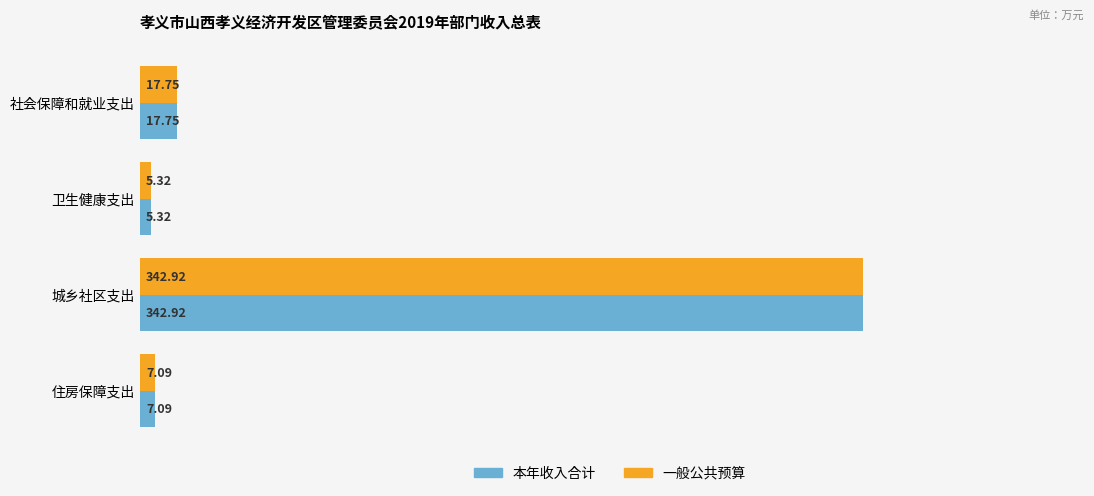

At which label does 一般公共预算 reach its peak?

城乡社区支出